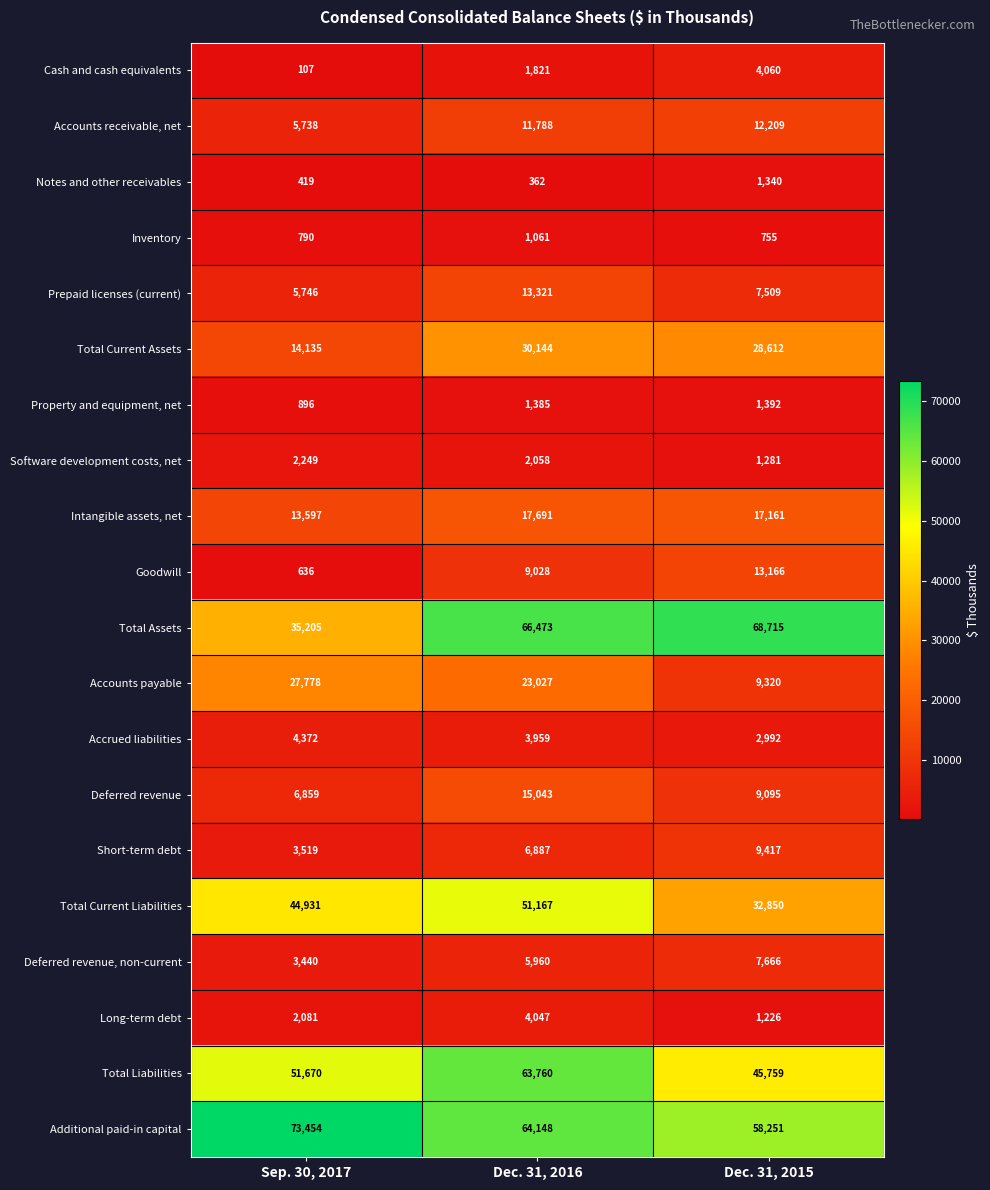

At which category is the sum across all series the highest?

Dec. 31, 2016